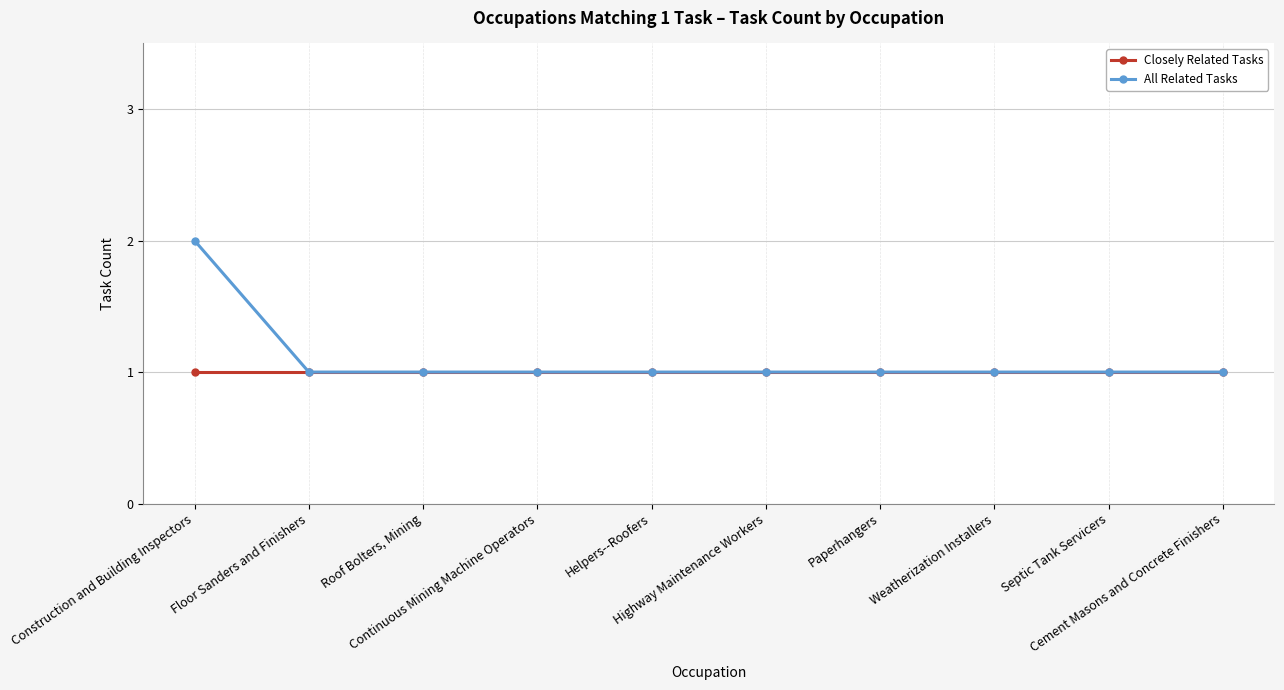

Reading left to right, extract all data points from this chart.

Closely Related Tasks: 1	1	1	1	1	1	1	1	1	1
All Related Tasks: 2	1	1	1	1	1	1	1	1	1